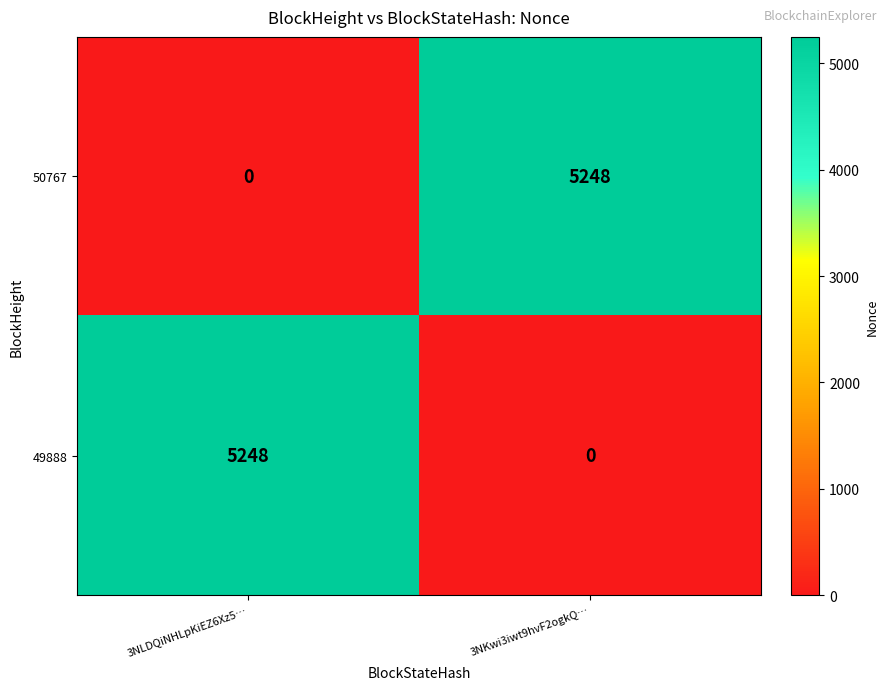

Is it true that 49888 equals -1957 at 3NKwi3iwt9hvF2ogkQ…?

False